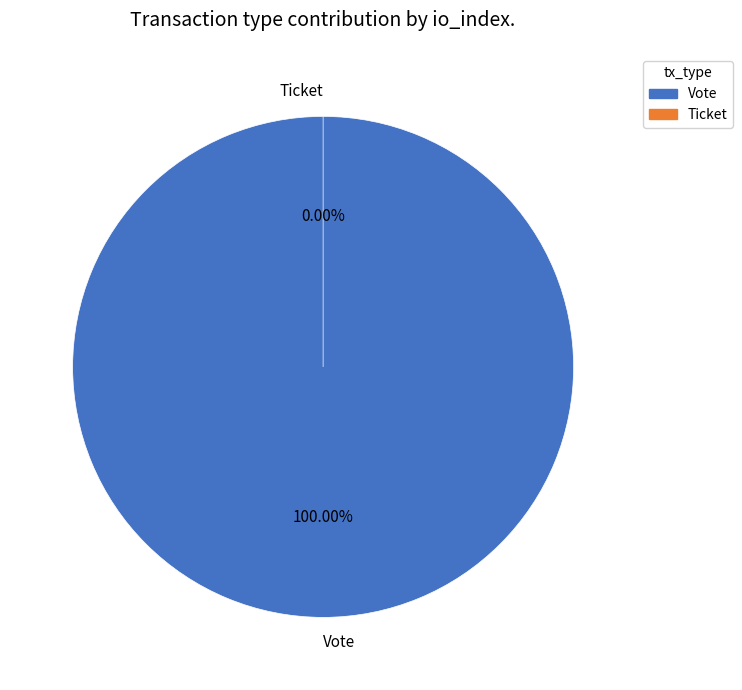

How many segments does this pie chart have?

2